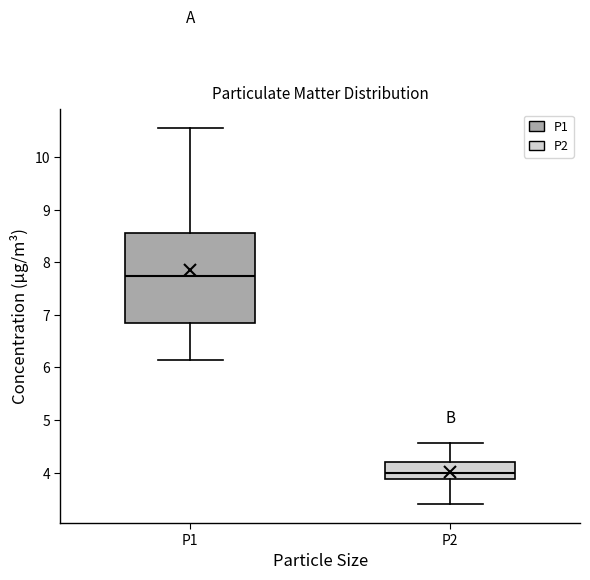

Reading left to right, transcribe this box plot: for each box, give where its median line is, the range the box spans, and where its two whiskers end, as read against the y-axis. The values are not printed on the chart, so give them approximately, as read against the axis.

P1: median 7.7, box 6.9 to 8.6, whiskers 6.2 to 10.6
P2: median 4.0, box 3.9 to 4.2, whiskers 3.4 to 4.6